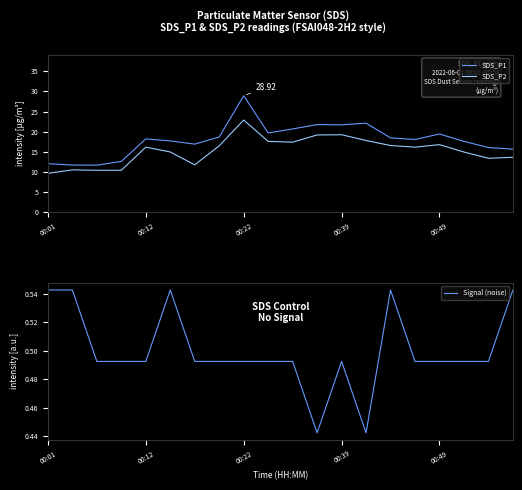

At which label does SDS_P1 reach its peak?

00:22